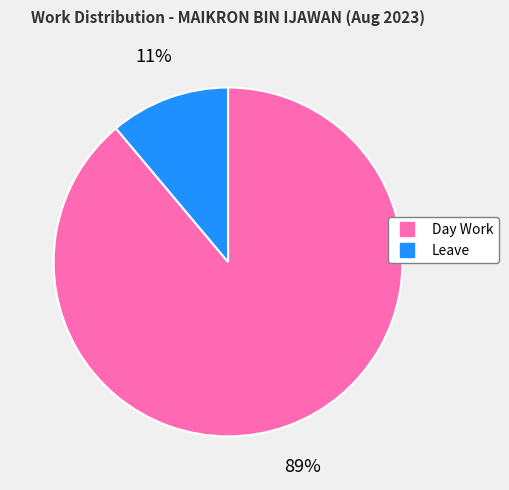

To the nearest percent, what is the difference between the largest and smallest slice percentages?

78%